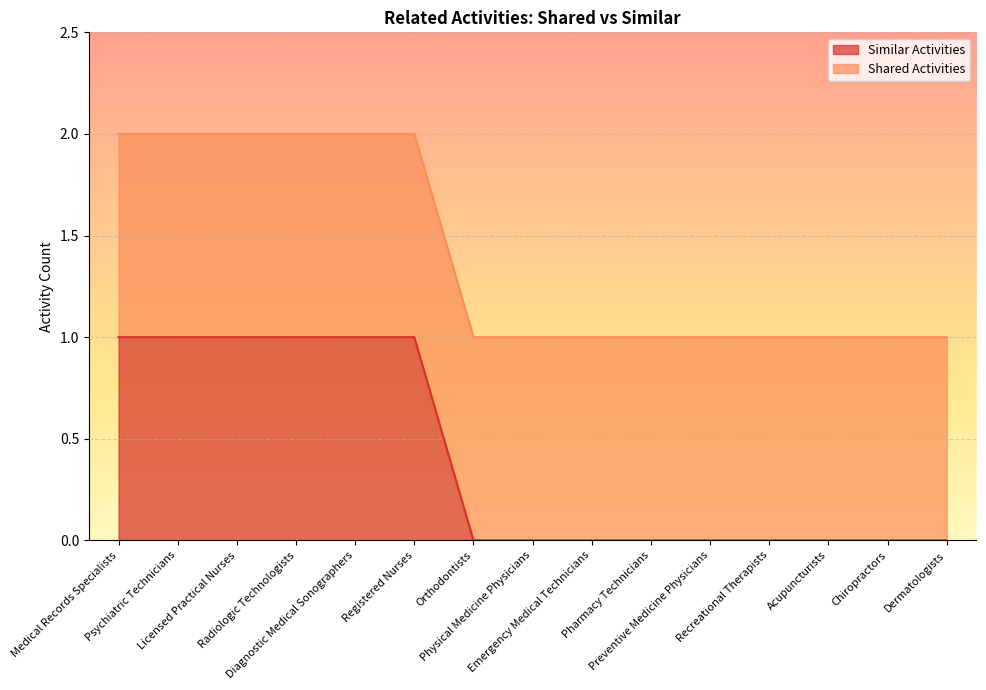

What is the change in value from Registered Nurses to Recreational Therapists?

-1